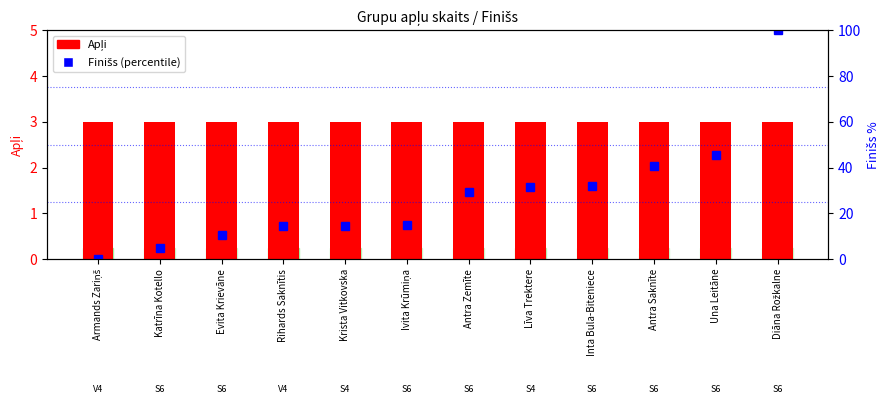

How many series are shown in this chart?

2